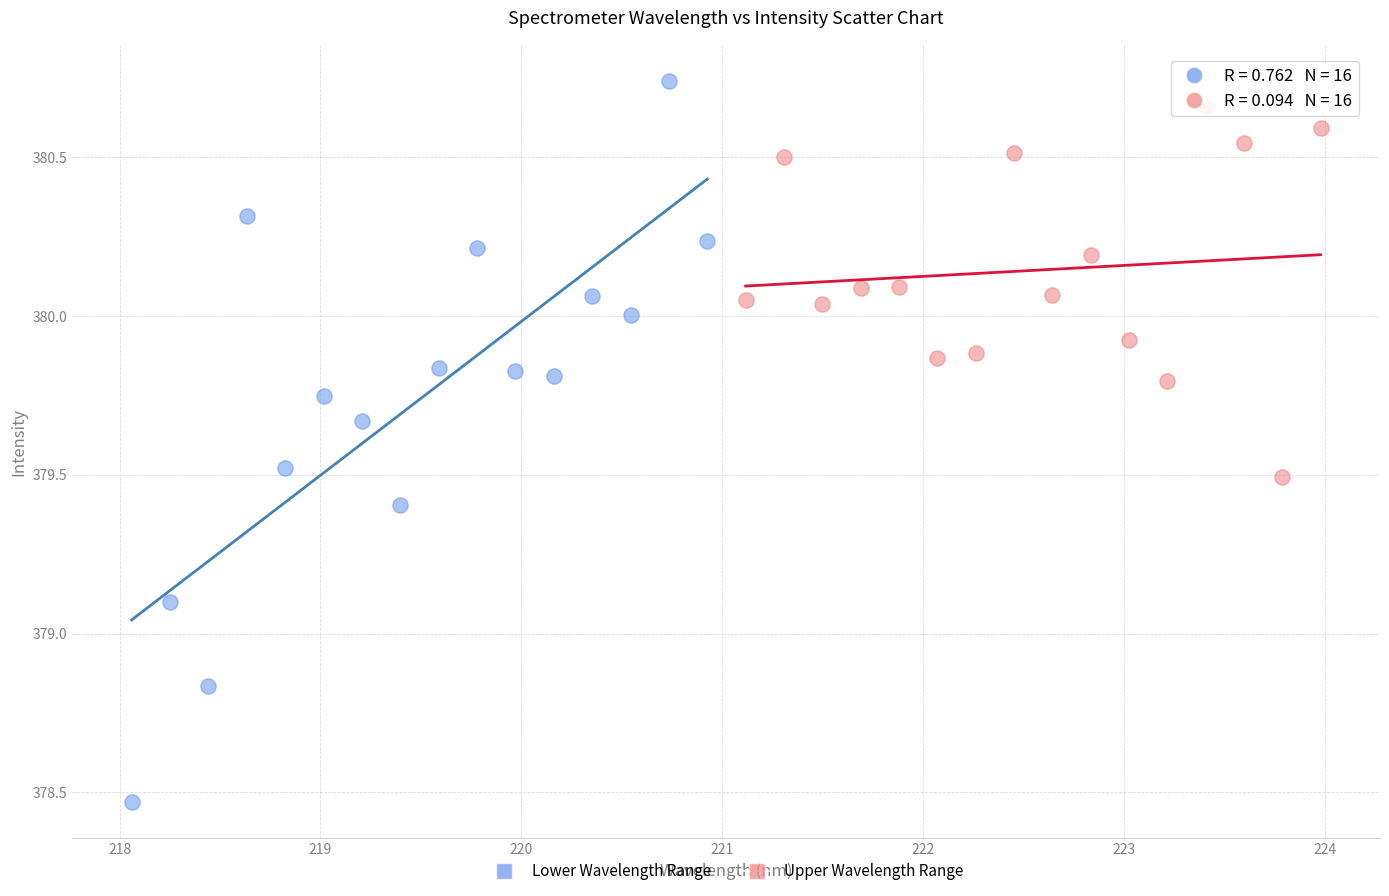

Which series reaches the maximum Y coordinate?

Lower Wavelength Range